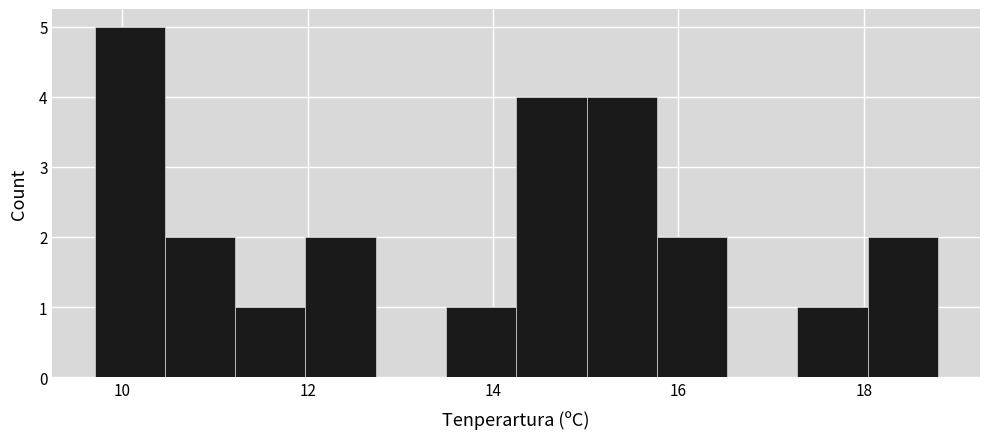

Around what value on the x-axis is the tallest bar? Give the approximate position of its centre, as read against the axis.

10.0